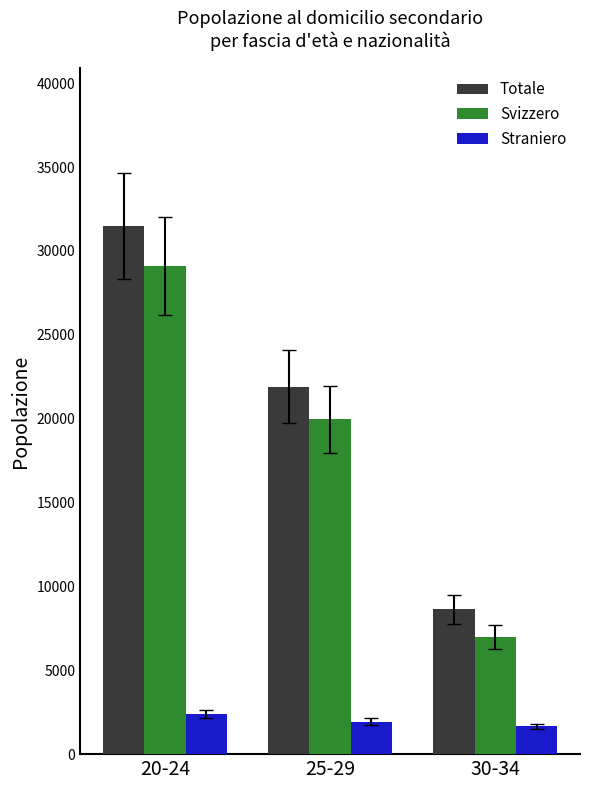

The value of Svizzero at 20-24 is 29115. True or false?

True